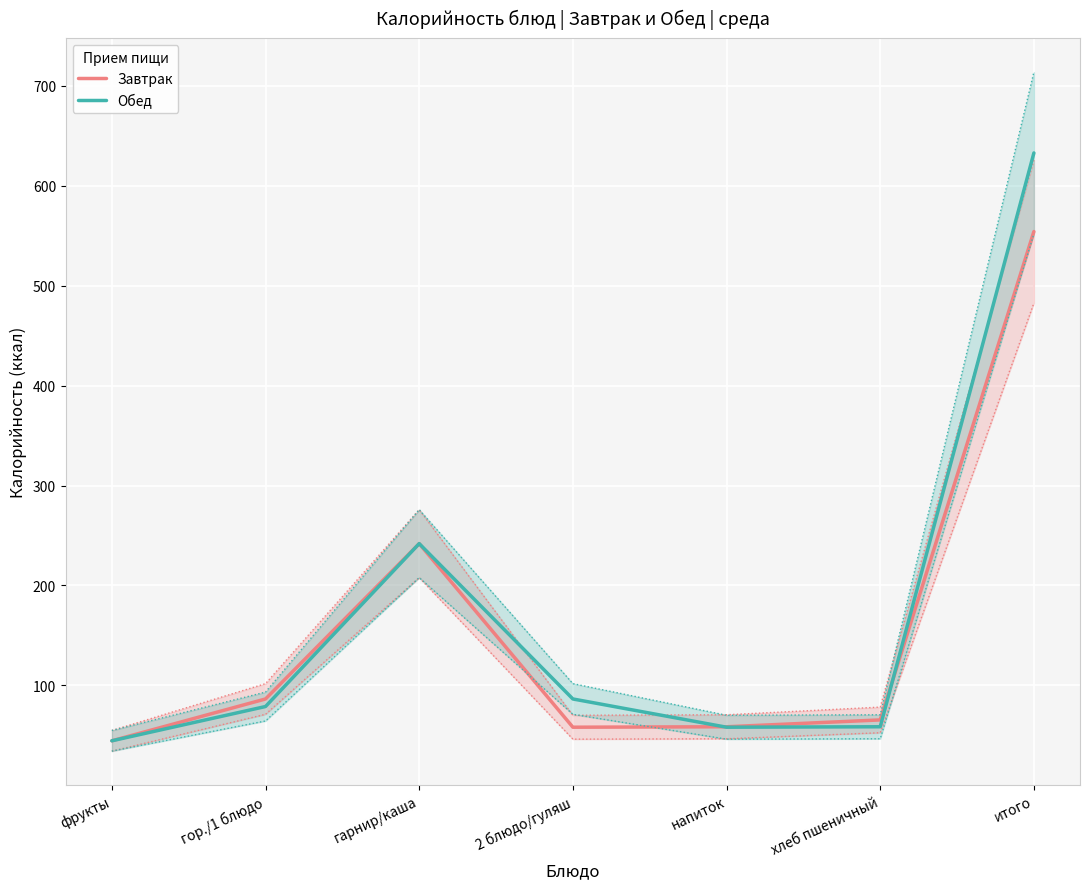

How many interior local valleys does the Завтрак series have?

1